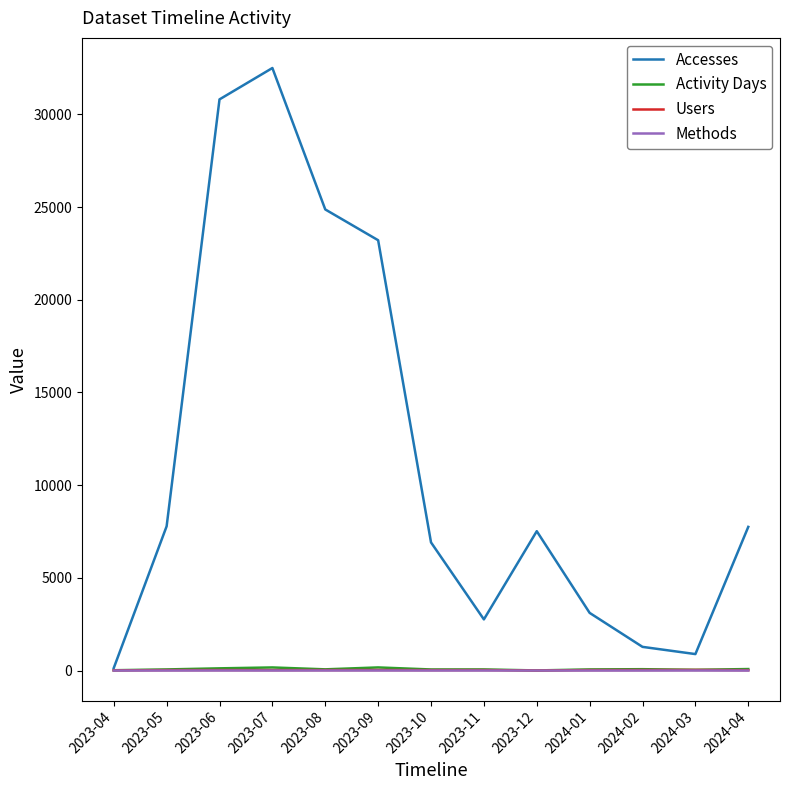

What is the minimum value shown in the chart?

1